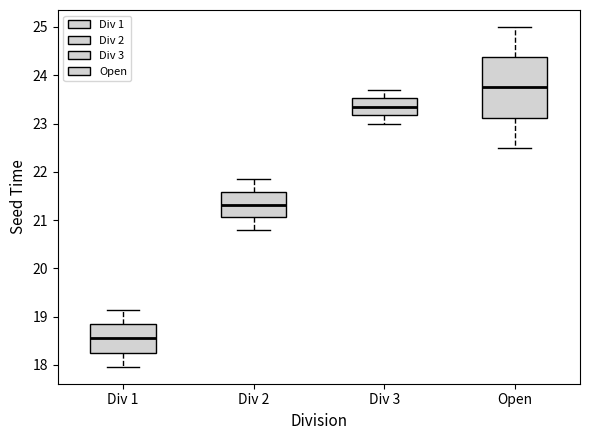

Reading left to right, read every box against the y-axis: the position of its median line, the range the box covers, and the ends of its whiskers. The values are not printed on the chart, so give them approximately, as read against the axis.

Div 1: median 18.5, box 18.3 to 18.8, whiskers 18.0 to 19.1
Div 2: median 21.3, box 21.1 to 21.6, whiskers 20.8 to 21.8
Div 3: median 23.3, box 23.2 to 23.5, whiskers 23.0 to 23.7
Open: median 23.8, box 23.1 to 24.4, whiskers 22.5 to 25.0